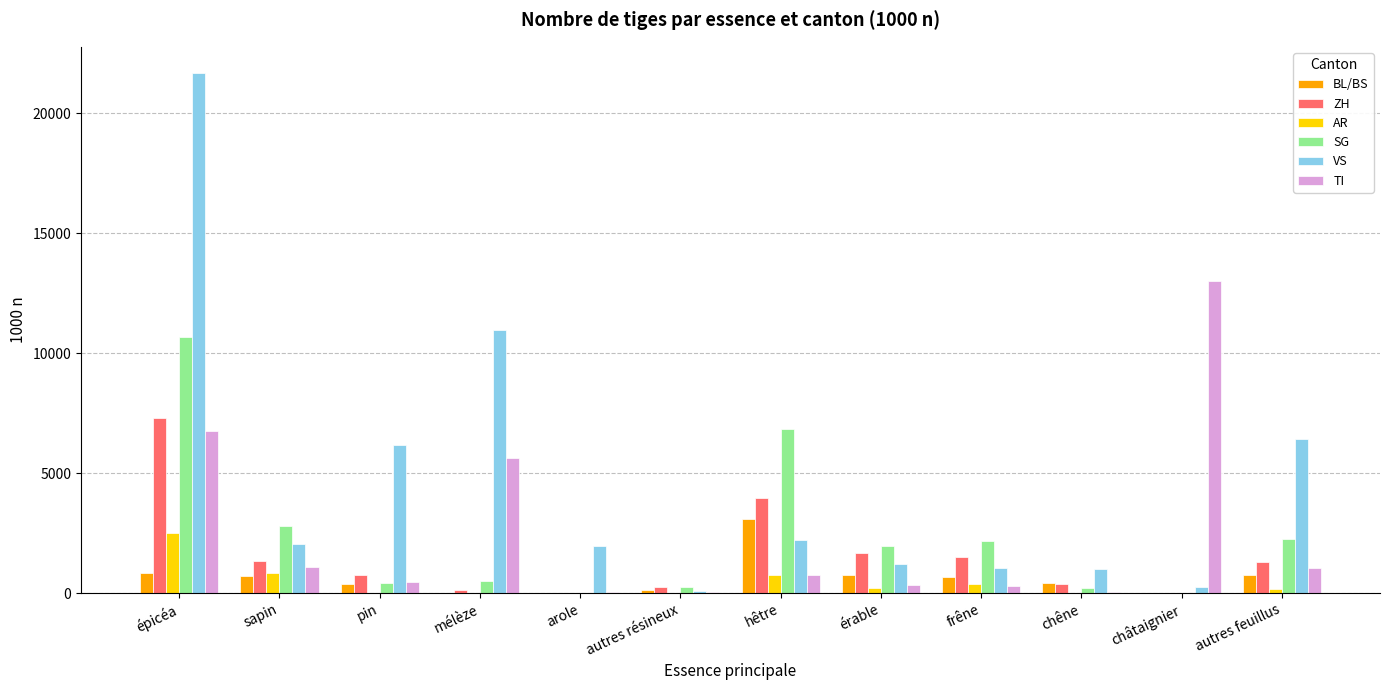

What is the maximum value shown in the chart?

21691